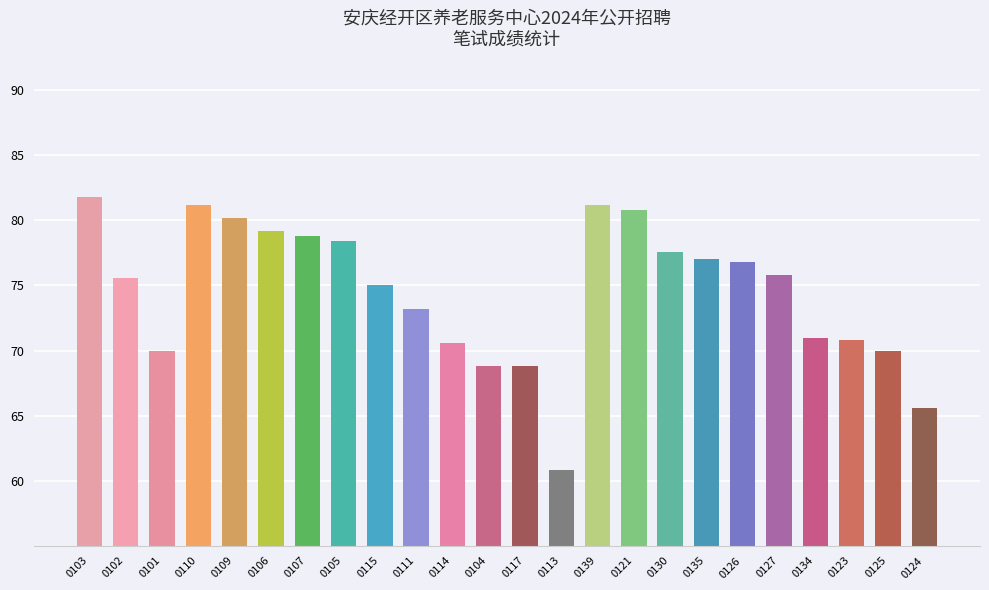

Reading right to left, what are all the values shown in this chart?

65.6	70.0	70.8	71.0	75.8	76.8	77.0	77.6	80.8	81.2	60.8	68.8	68.8	70.6	73.2	75.0	78.4	78.8	79.2	80.2	81.2	70.0	75.6	81.8